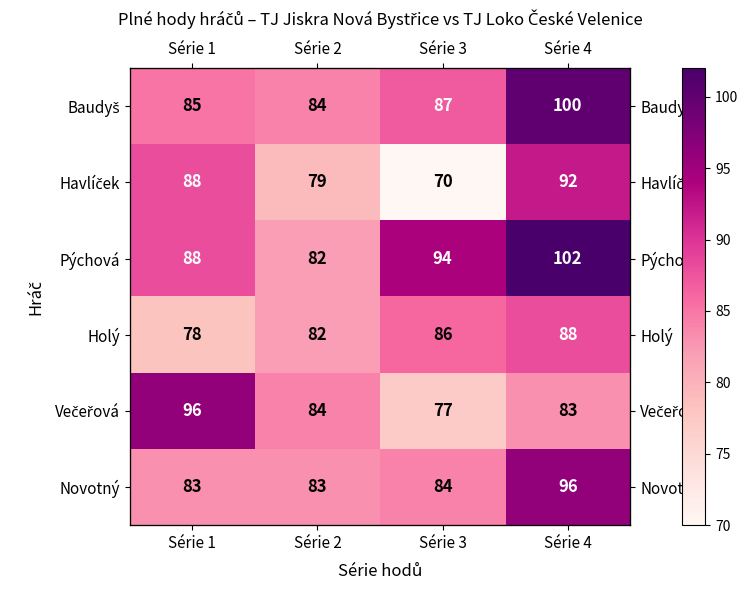

How many values in the Holý series are below 86?

2